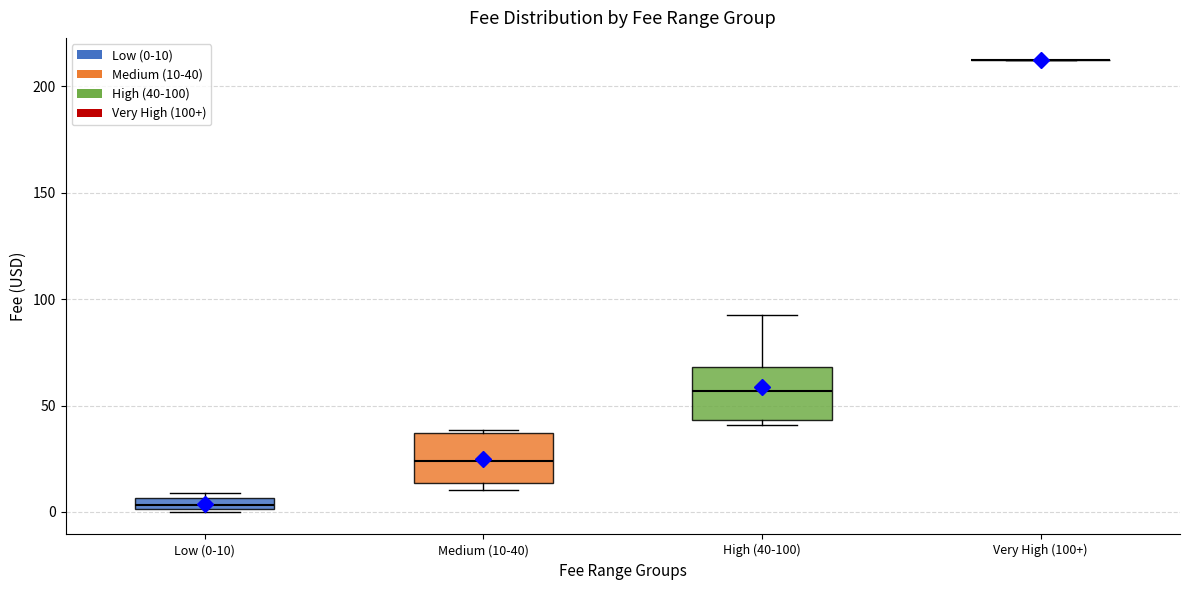

Where is the lower edge of the box for Low (0-10) on the y-axis? The values are not printed on the chart, so give them approximately, as read against the axis.

0